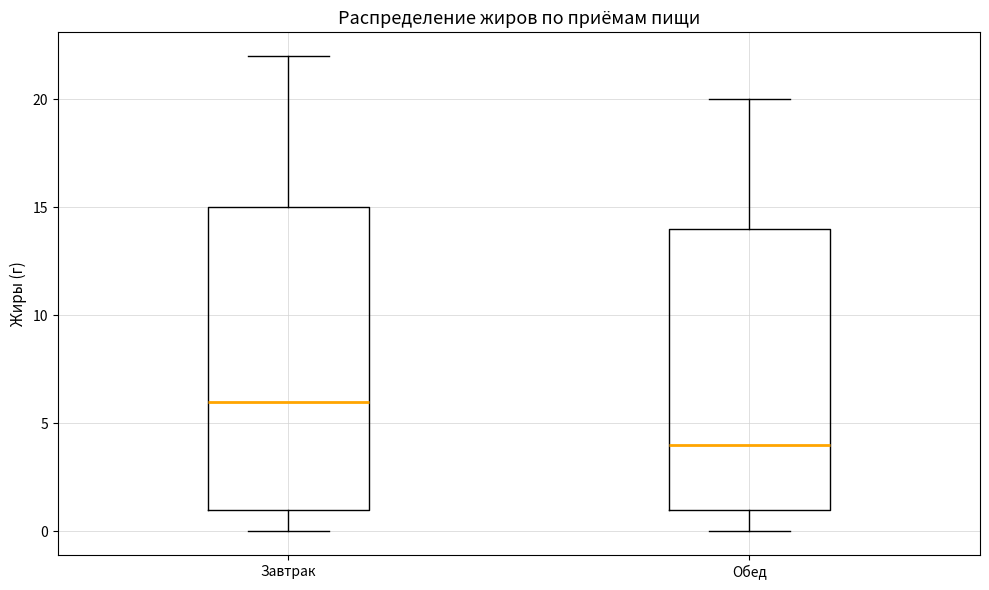

Which box's median line is the lowest?

Обед